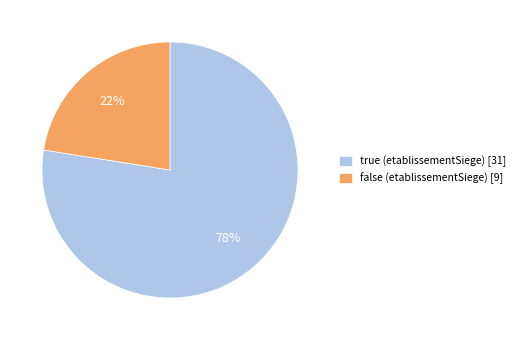

Which slice is the smallest?

false